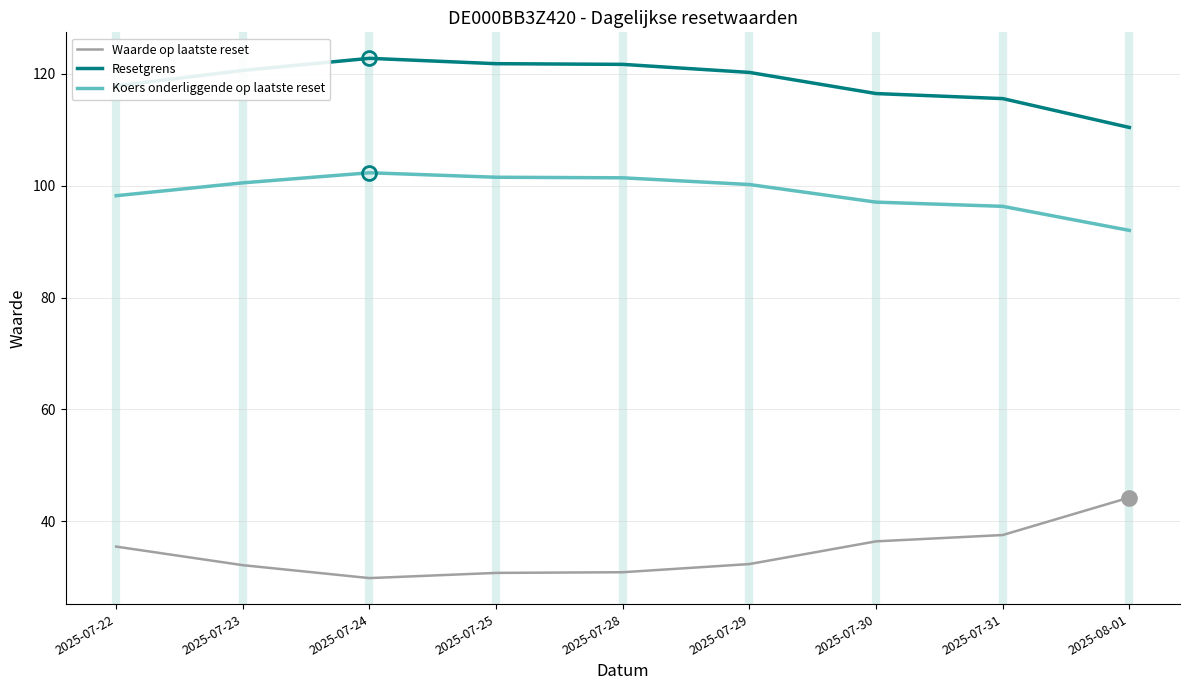

Rank the series at 2025-07-31 from highest to lowest value.

Resetgrens, Koers onderliggende op laatste reset, Waarde op laatste reset